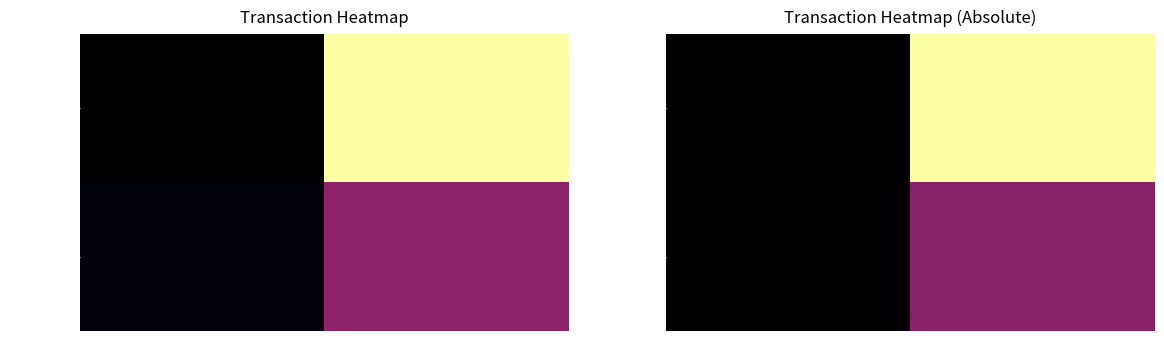

What is the difference between the maximum and minimum values in the ce433070… series?

38